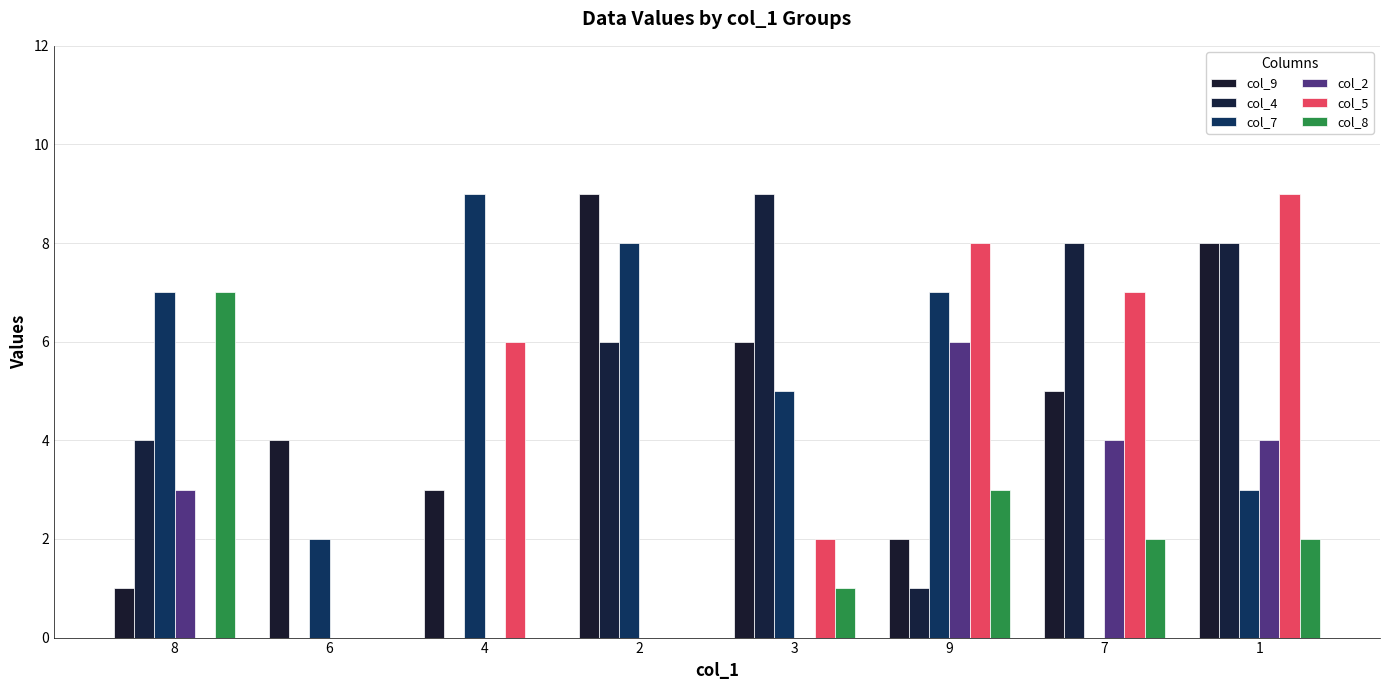

Which series has the largest total across all categories?

col_7